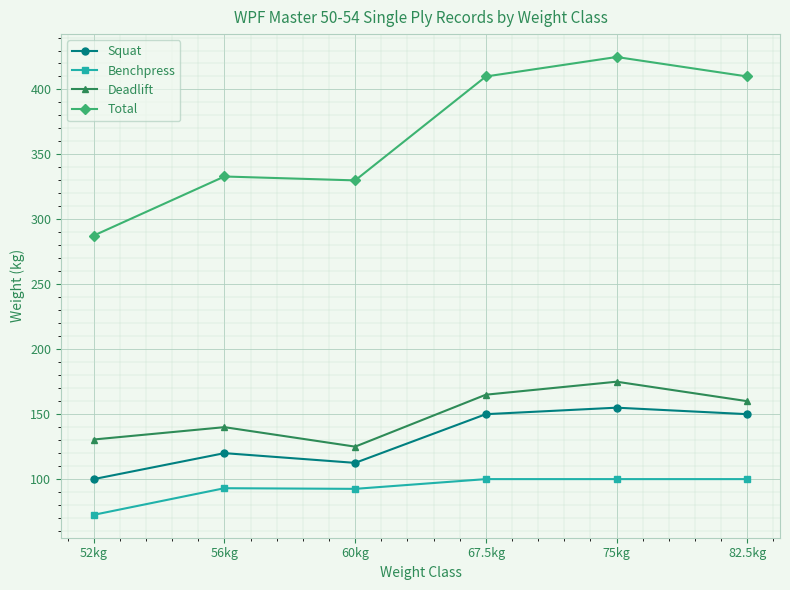

True or false: Benchpress has a value of 72.5 at 52kg.

True